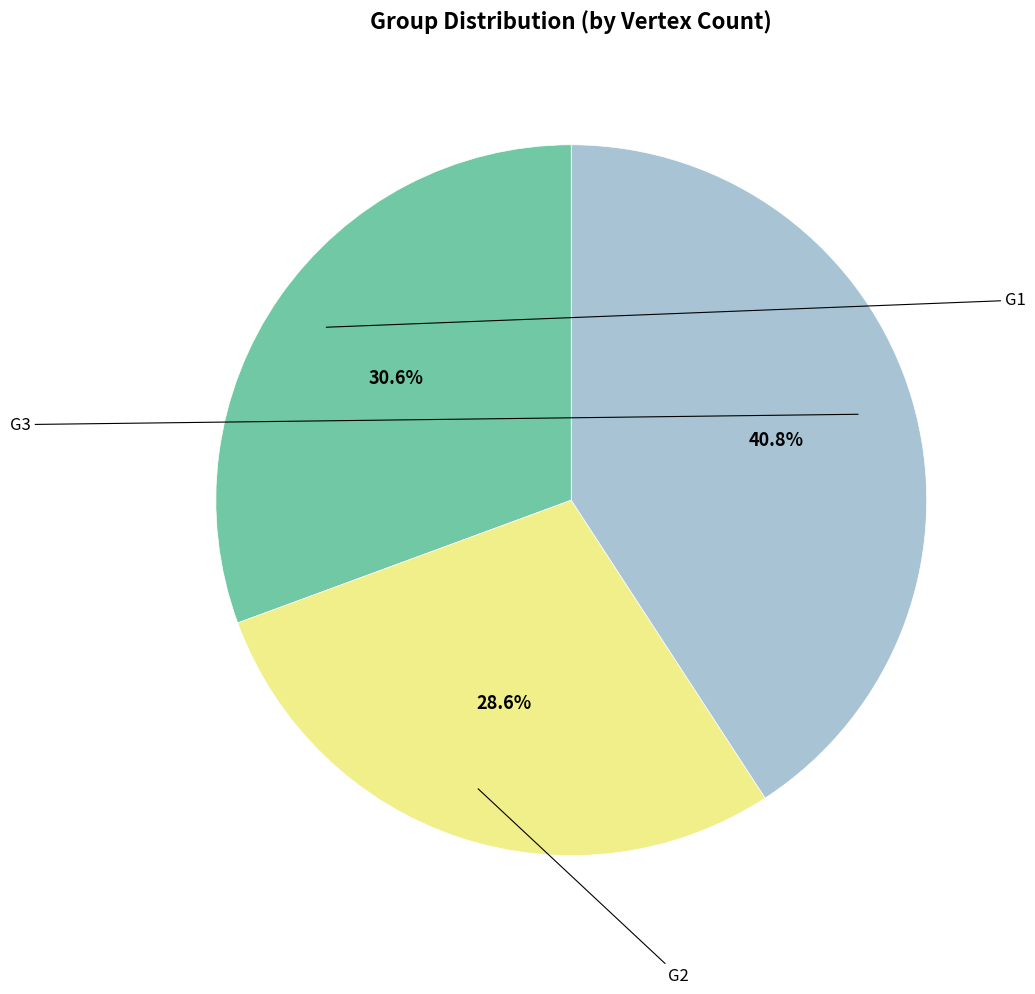

What is the smallest slice in the pie chart?

G2